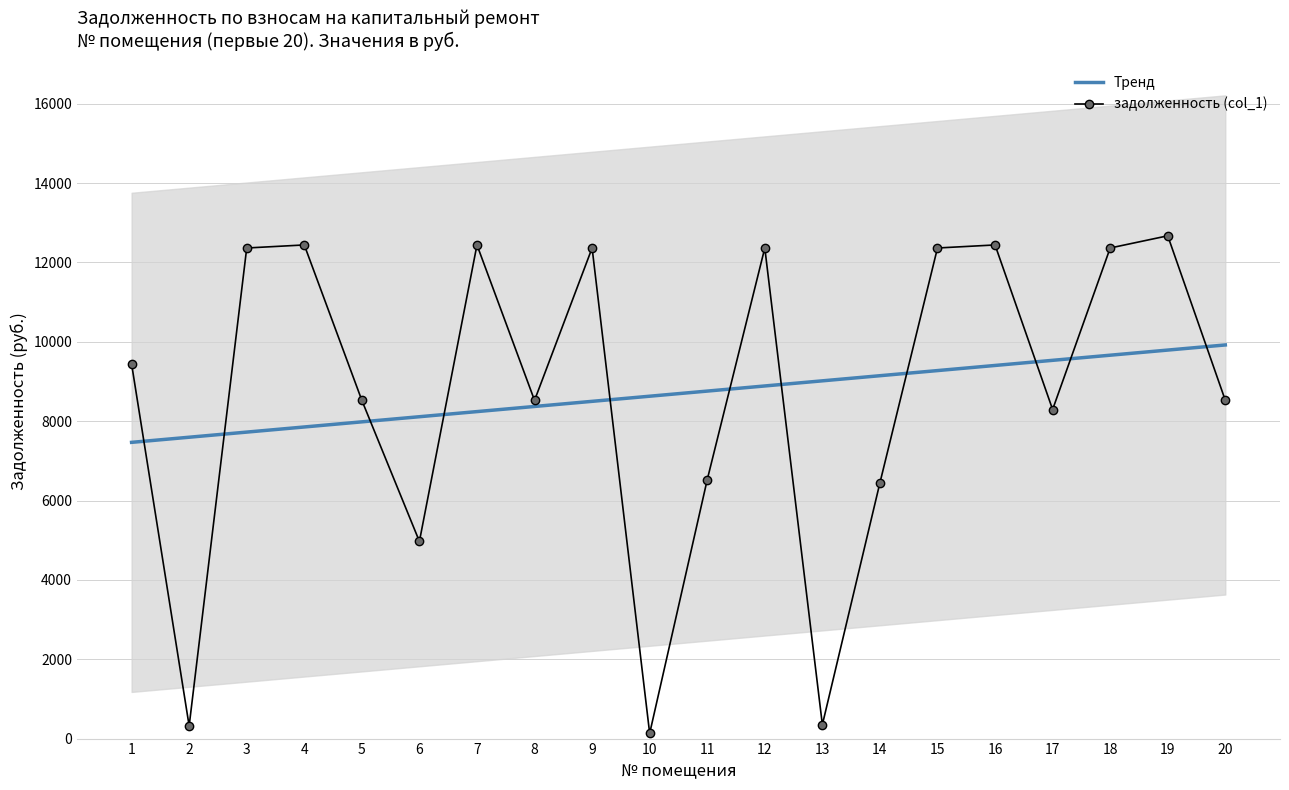

What is the spread (max minus min) of values at 2?

7275.8